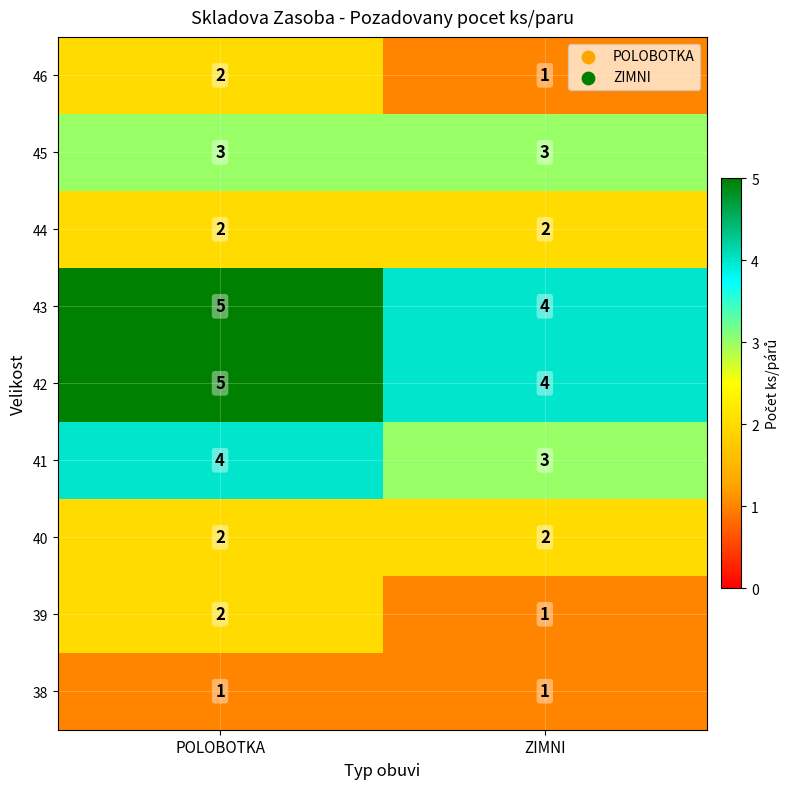

Reading left to right, transcribe all the data shown in this chart.

46: POLOBOTKA=2	ZIMNI=1
45: POLOBOTKA=3	ZIMNI=3
44: POLOBOTKA=2	ZIMNI=2
43: POLOBOTKA=5	ZIMNI=4
42: POLOBOTKA=5	ZIMNI=4
41: POLOBOTKA=4	ZIMNI=3
40: POLOBOTKA=2	ZIMNI=2
39: POLOBOTKA=2	ZIMNI=1
38: POLOBOTKA=1	ZIMNI=1